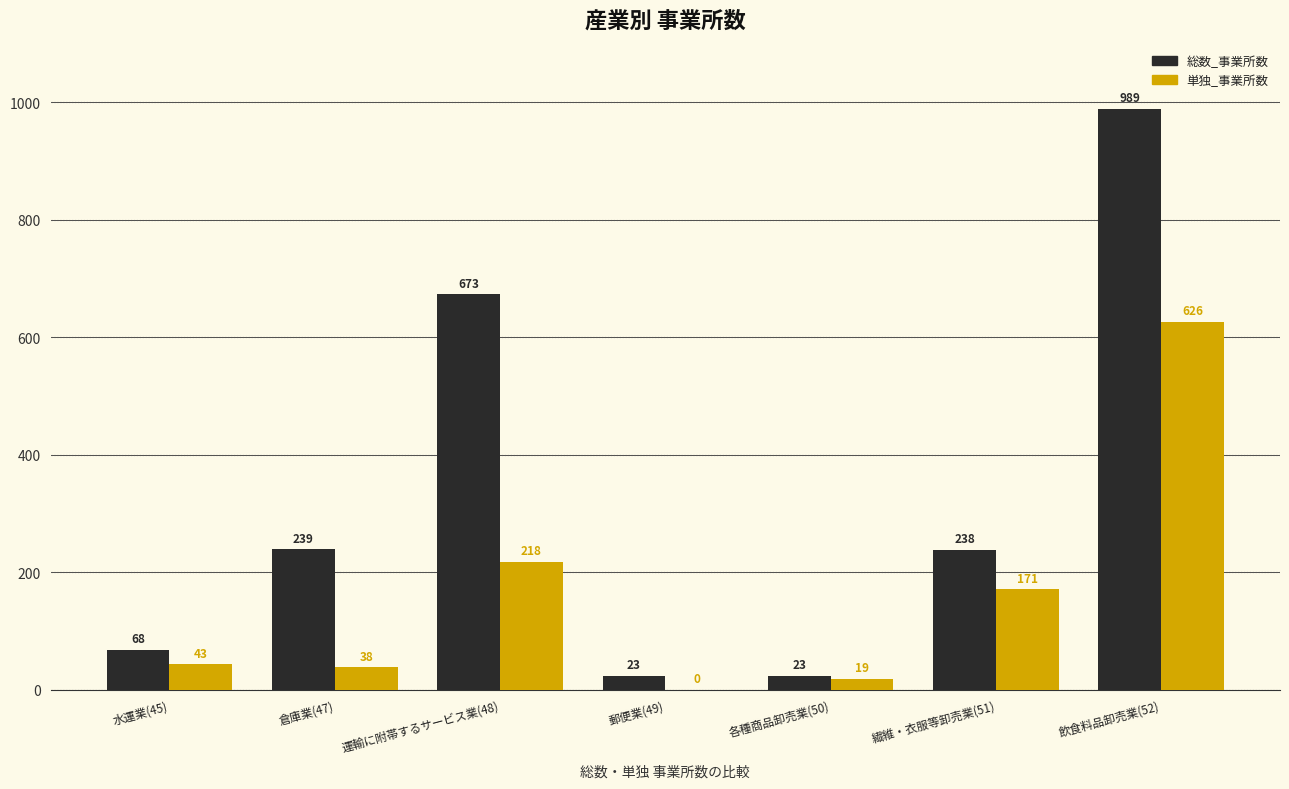

Which series has the largest total across all categories?

総数_事業所数